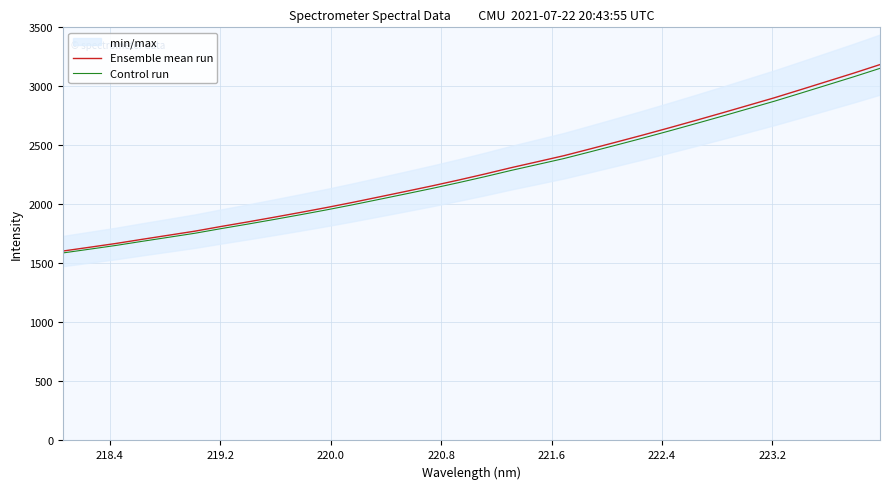

What is the maximum value for Control run?

3152.5